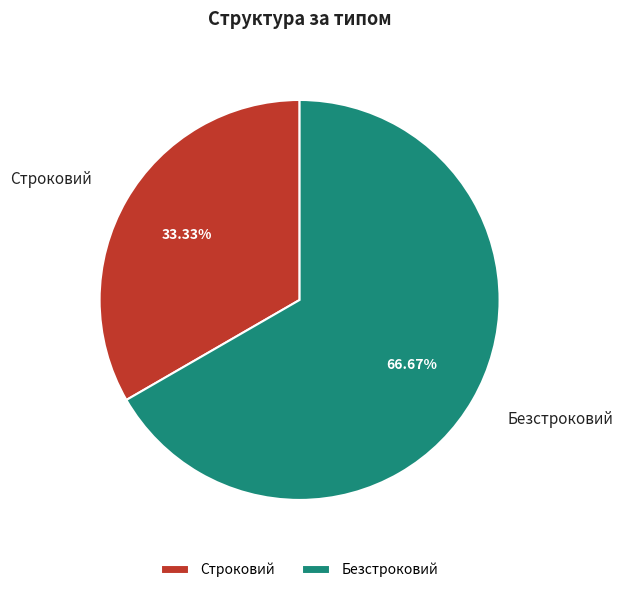

Is it true that Строковий is 22% of the pie?

False